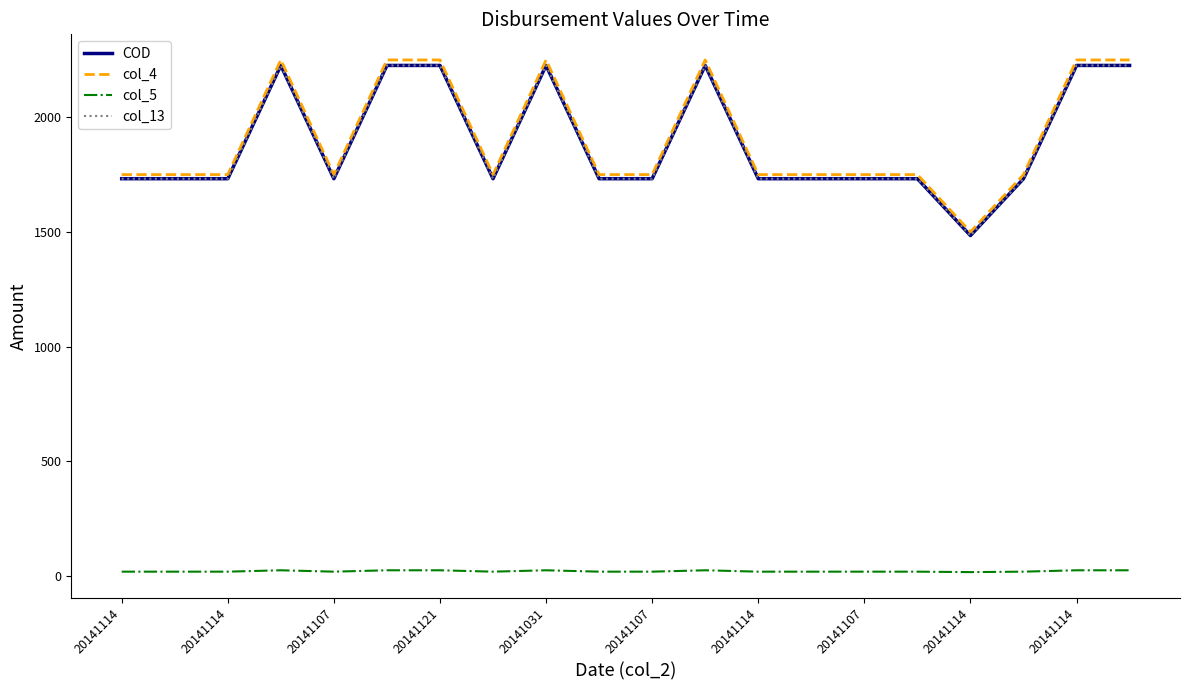

How many lines are shown in the chart?

4